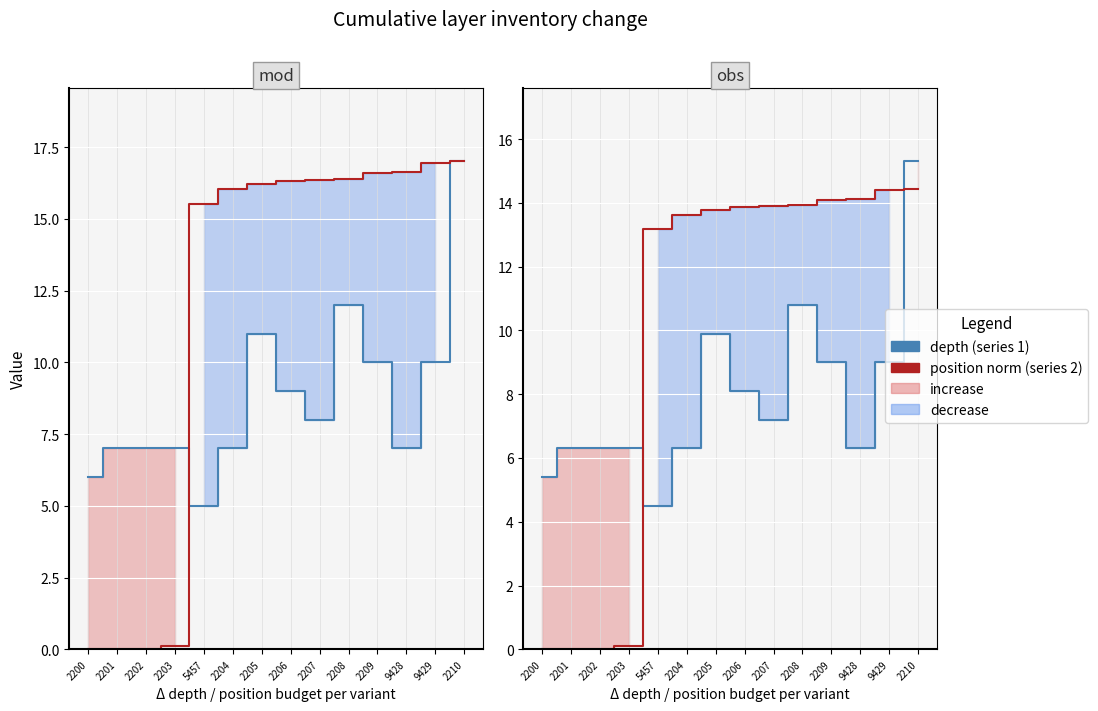

Which category has the highest value in the position norm (series 2) series?

2210